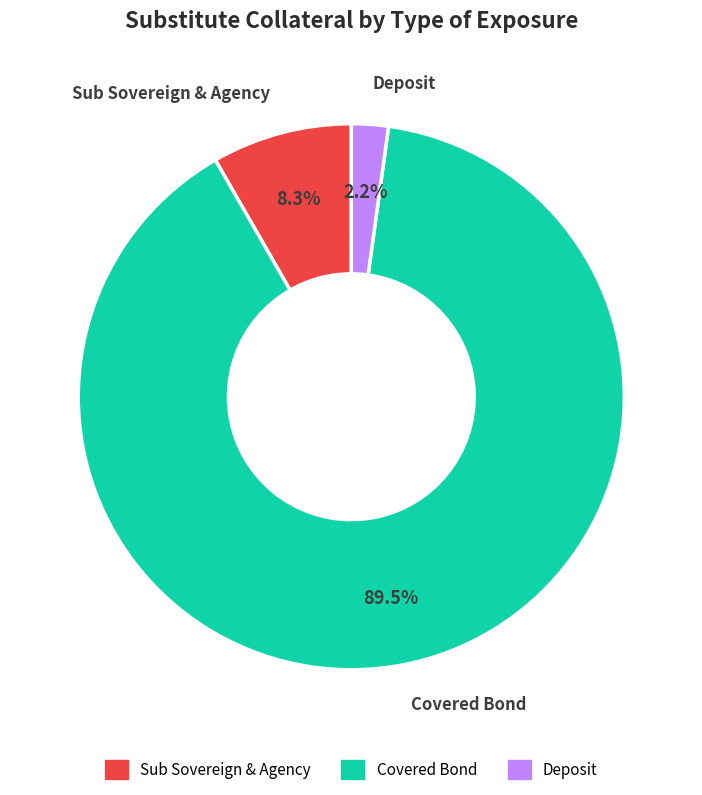

How many segments does this pie chart have?

3